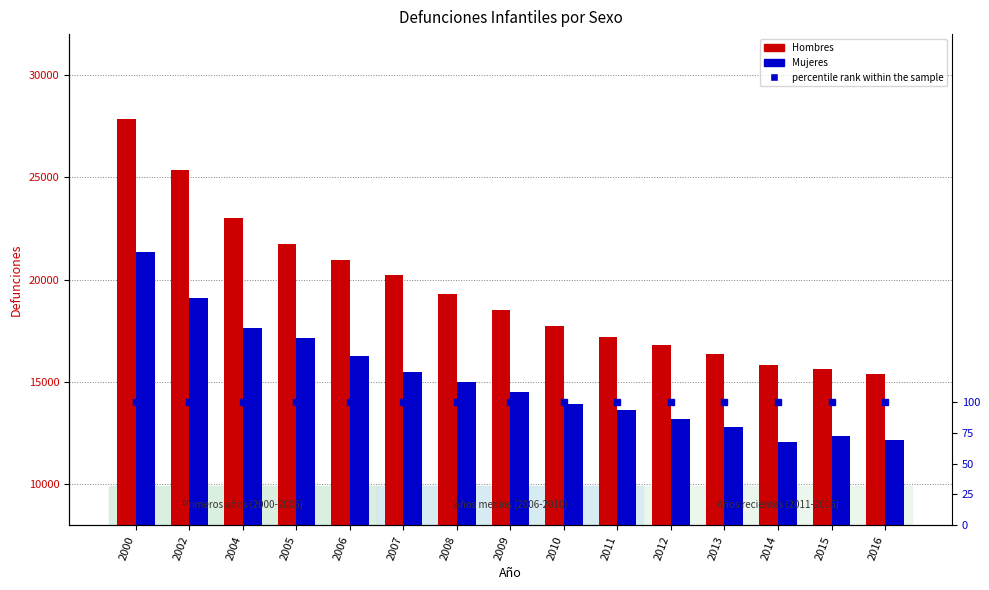

Reading left to right, extract all data points from this chart.

Hombres: 2000=27847	2002=25370	2004=23007	2005=21757	2006=20980	2007=20224	2008=19278	2009=18525	2010=17731	2011=17199	2012=16797	2013=16366	2014=15806	2015=15638	2016=15385
Mujeres: 2000=21353	2002=19098	2004=17630	2005=17146	2006=16243	2007=15461	2008=14989	2009=14485	2010=13900	2011=13608	2012=13197	2013=12806	2014=12083	2015=12373	2016=12175
percentile rank within the sample: 2000=100	2002=100	2004=100	2005=100	2006=100	2007=100	2008=100	2009=100	2010=100	2011=100	2012=100	2013=100	2014=100	2015=100	2016=100